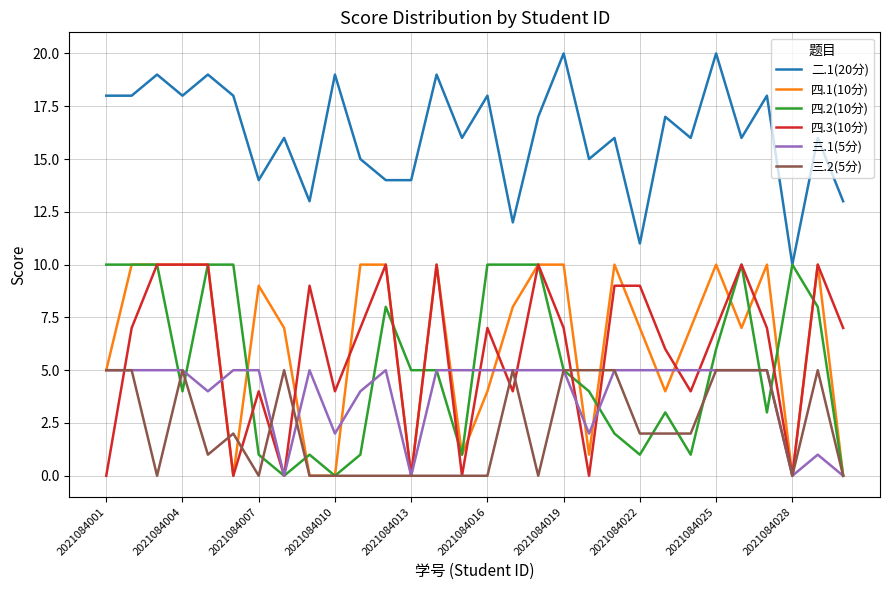

What is the difference between the second highest and minimum values in the 四.1(10分) series?

10